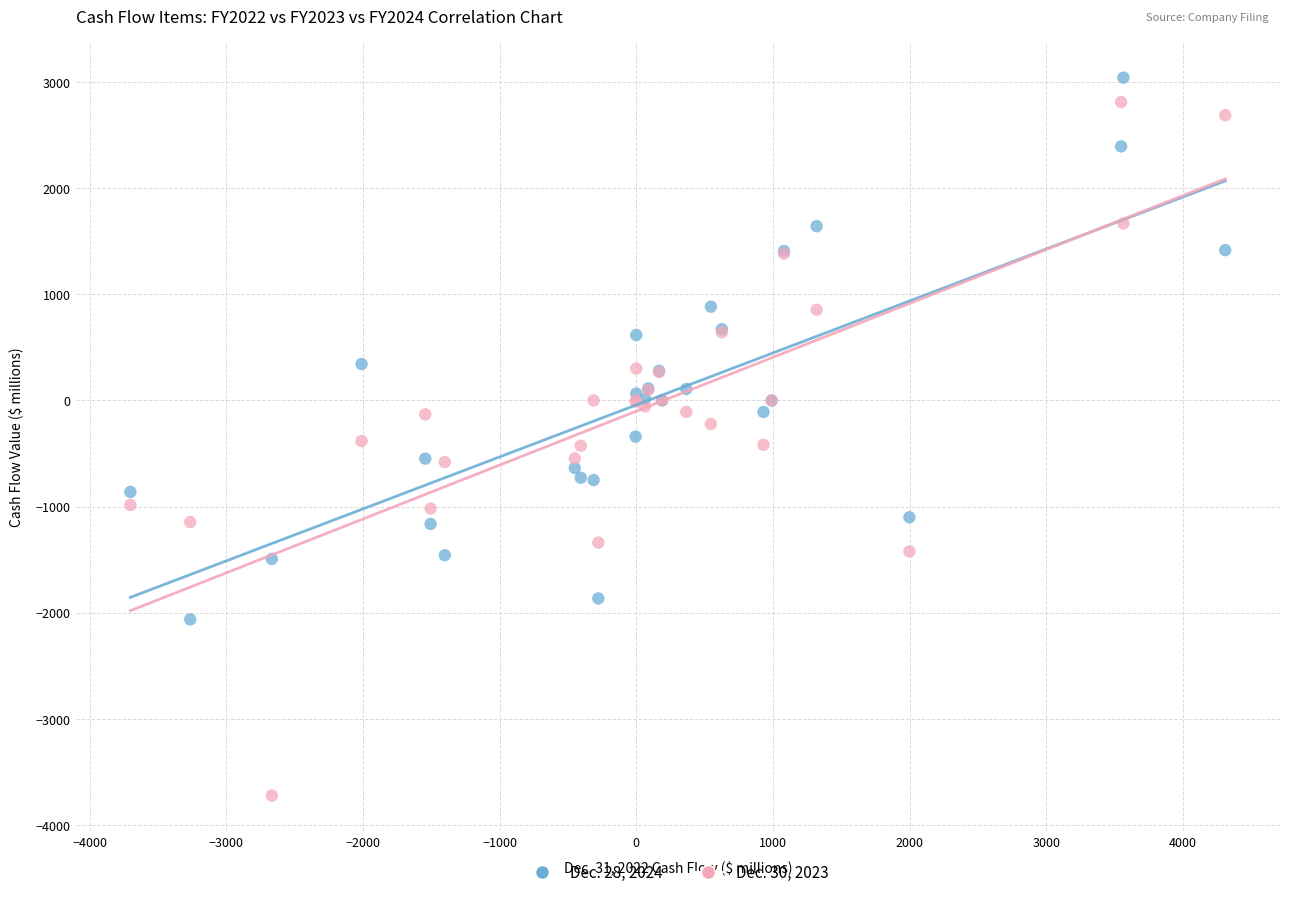

Which series has the widest spread of Y values?

Dec. 30, 2023